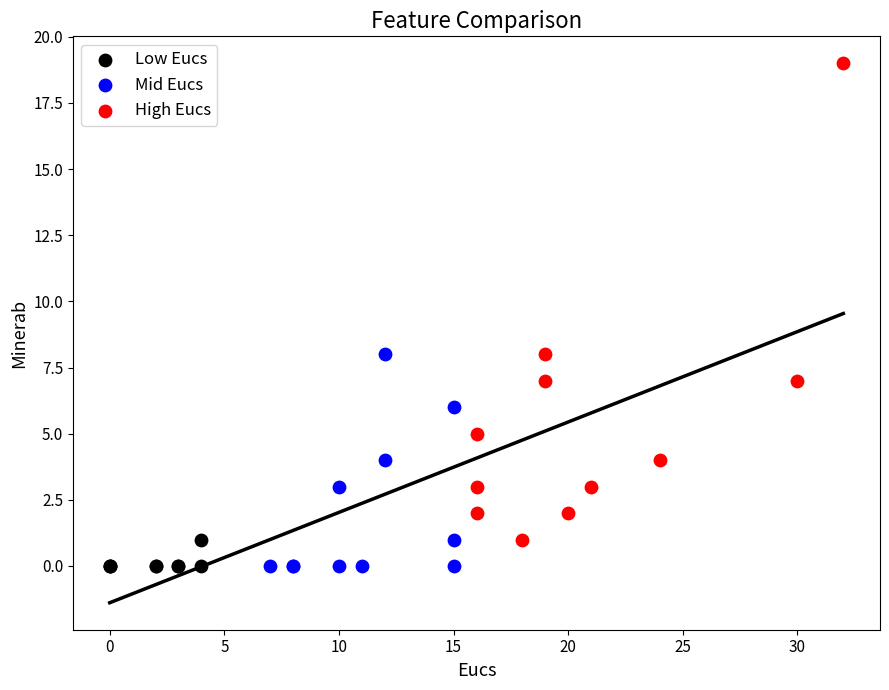

Which series has the largest Y range (max minus min)?

High Eucs